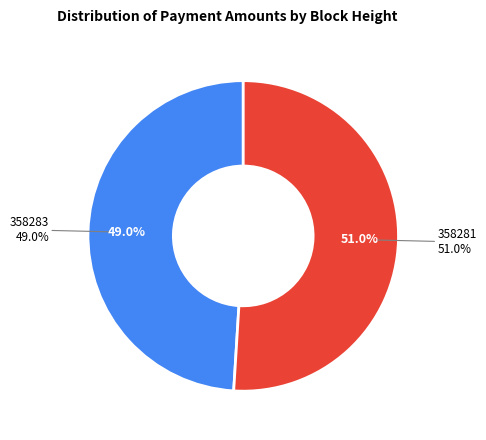

Between 358283 and 358281, which is larger?

358281